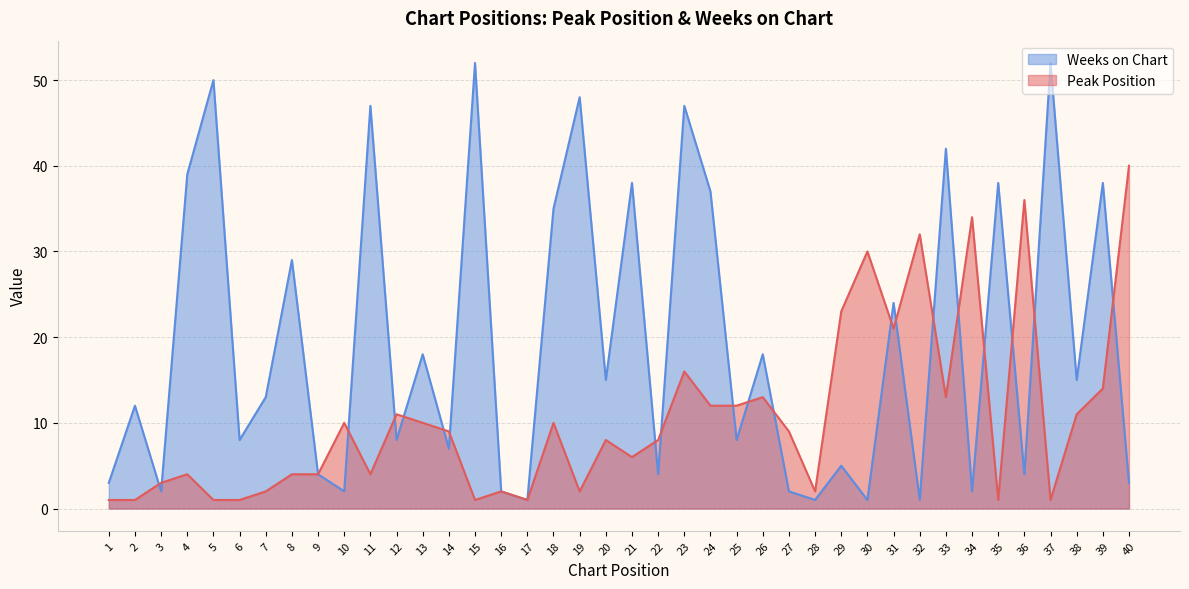

The Weeks on Chart series shows 15 at 20. True or false?

True